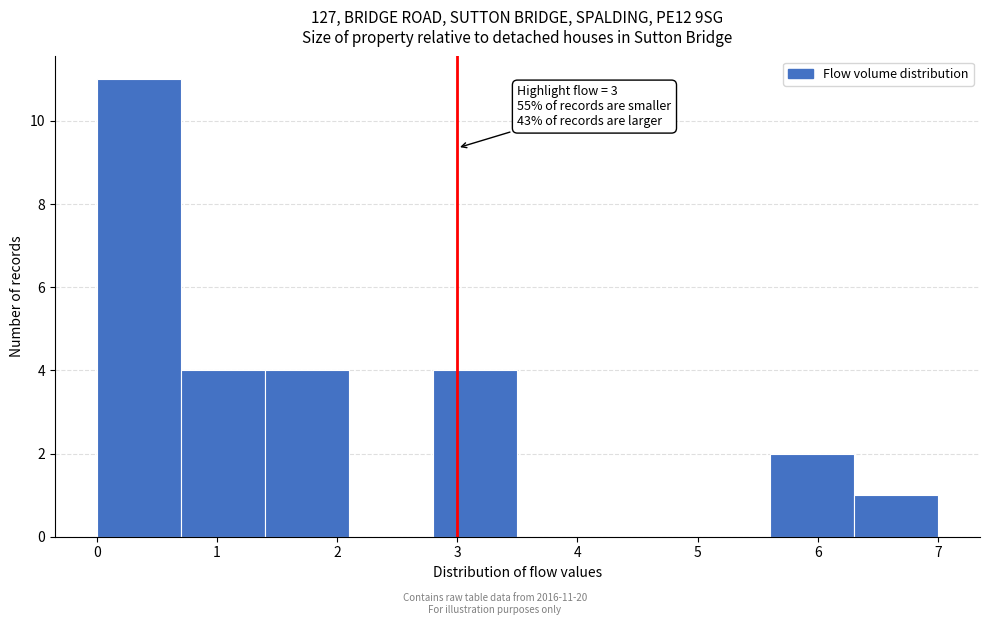

Over which range of the x-axis is the bar tallest?

0.0 to 0.7